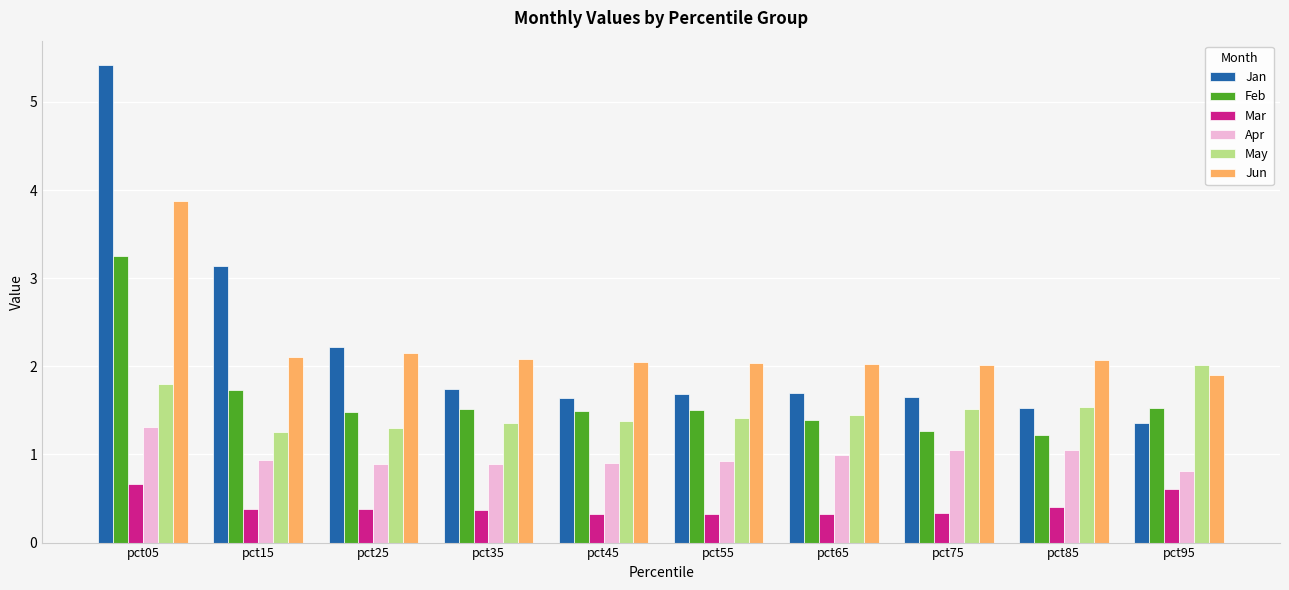

What is the approximate value of Feb at pct65?

1.4